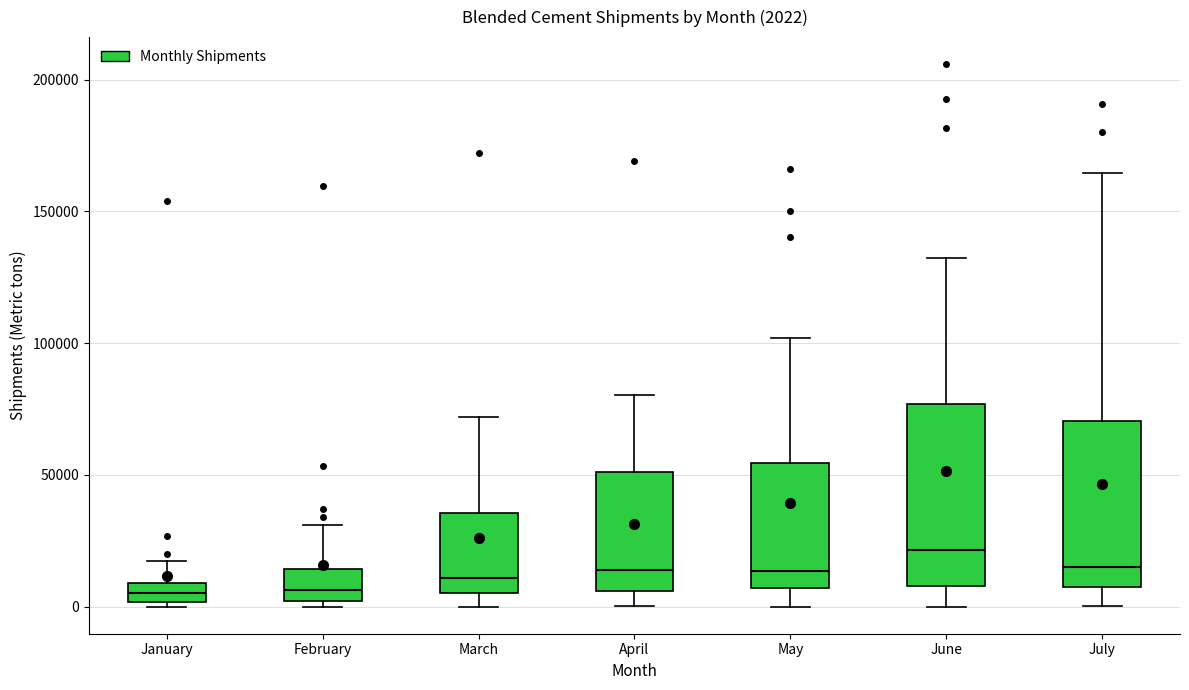

Comparing the boxes themselves (not the whiskers), which one is the tallest?

June